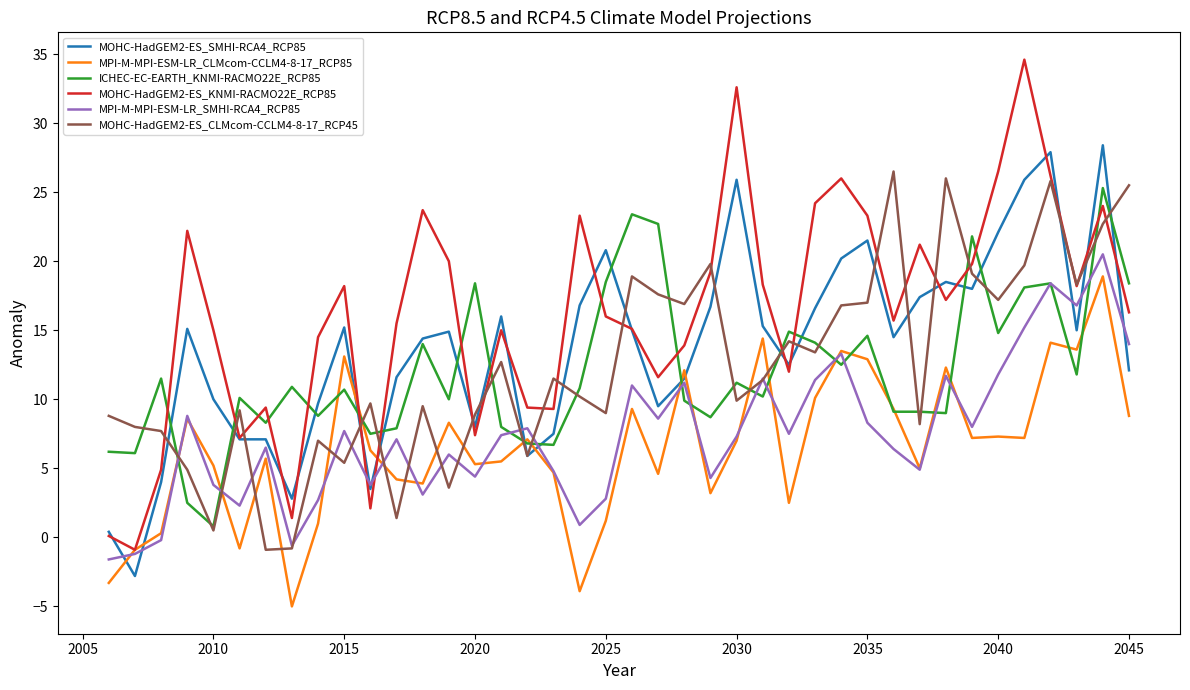

What is the sum of all MOHC-HadGEM2-ES_SMHI-RCA4_RCP85 values?

552.5